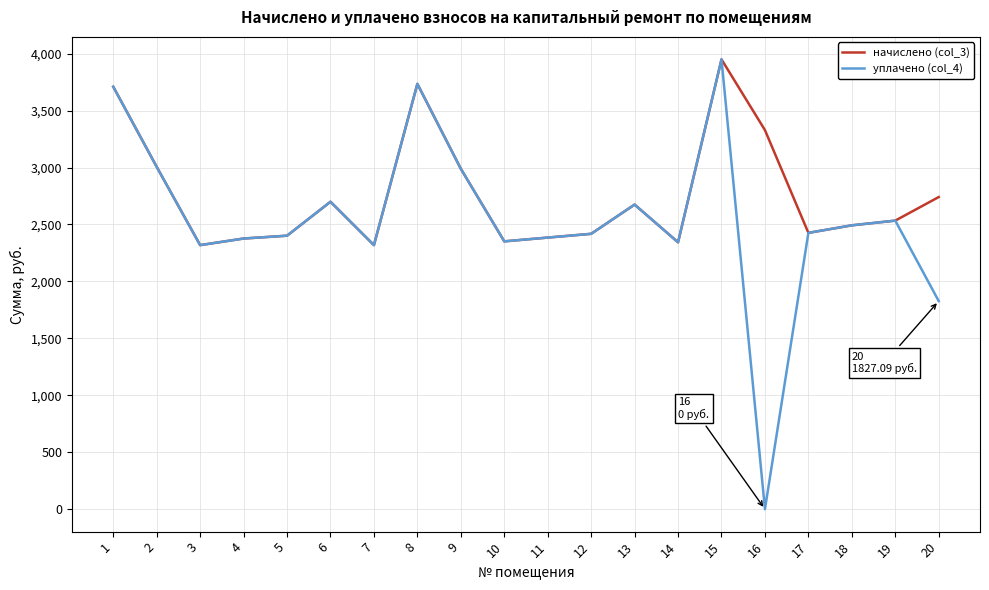

What is the total value across all series at 8?

7468.6